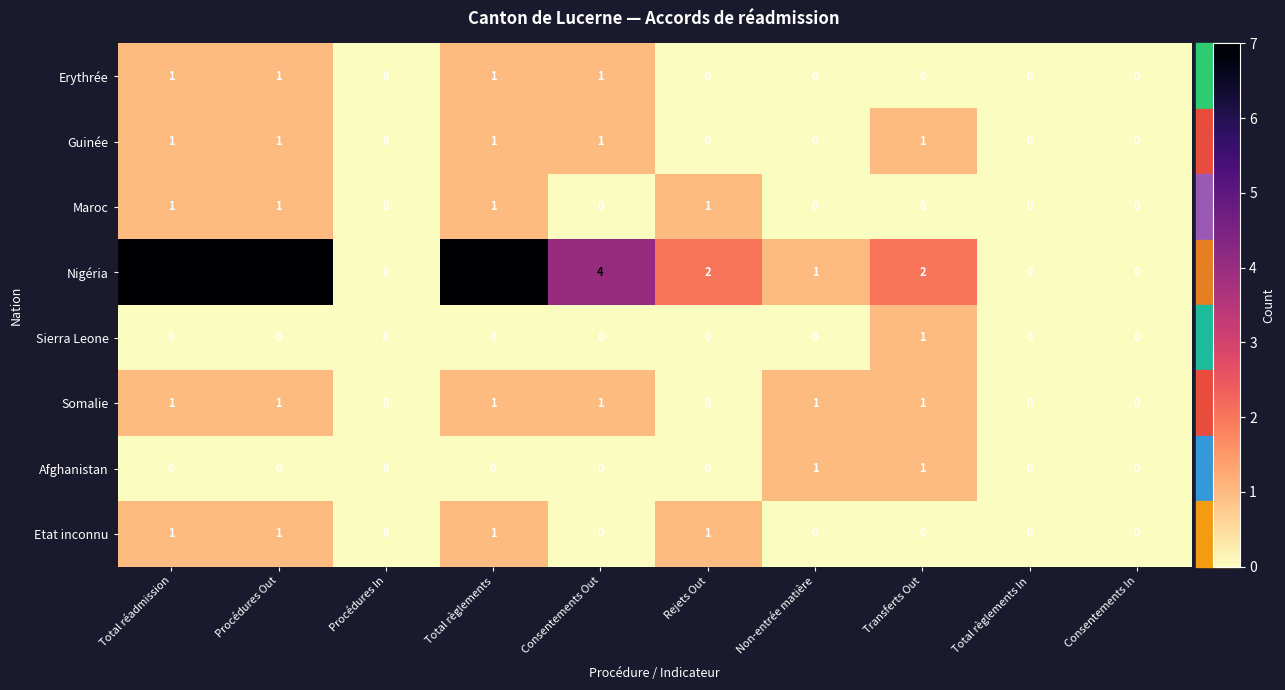

What is the spread (max minus min) of values at Procédures Out?

7